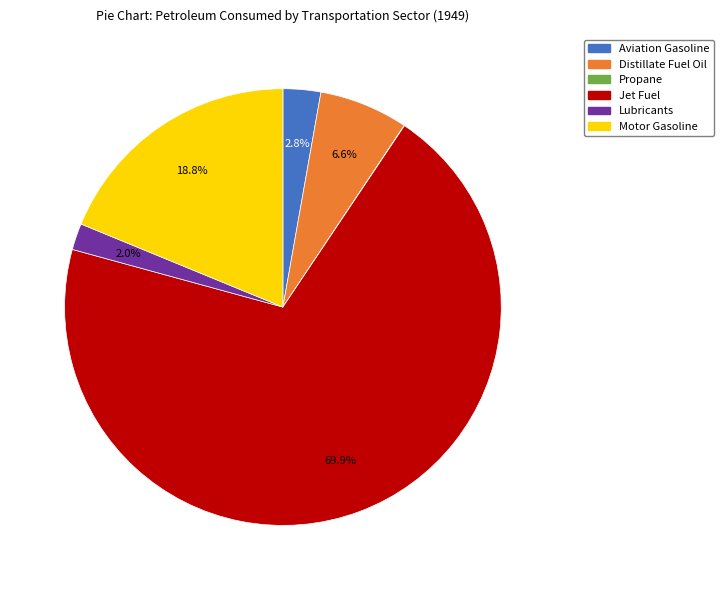

Do Jet Fuel and Distillate Fuel Oil together represent more than half of the pie?

Yes